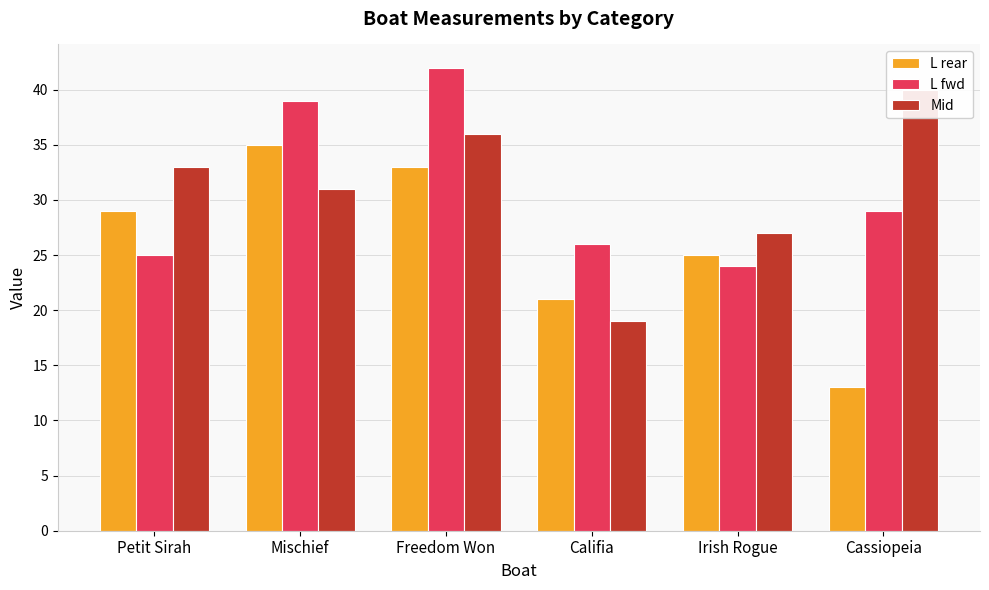

What are all the series names shown in the legend?

L rear, L fwd, Mid